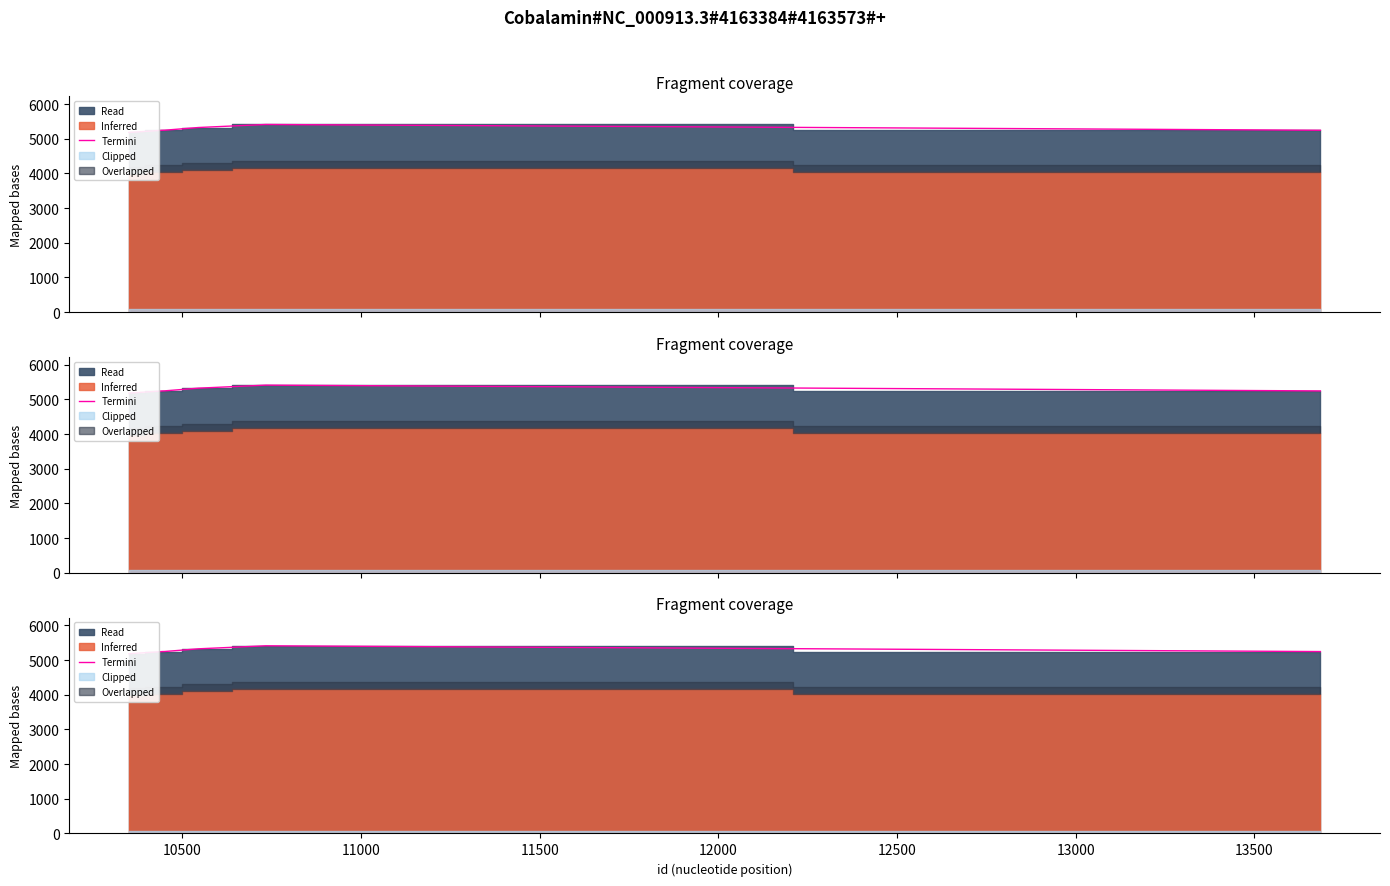

The chart shows a value of 8857.2 at 13000. True or false?

False